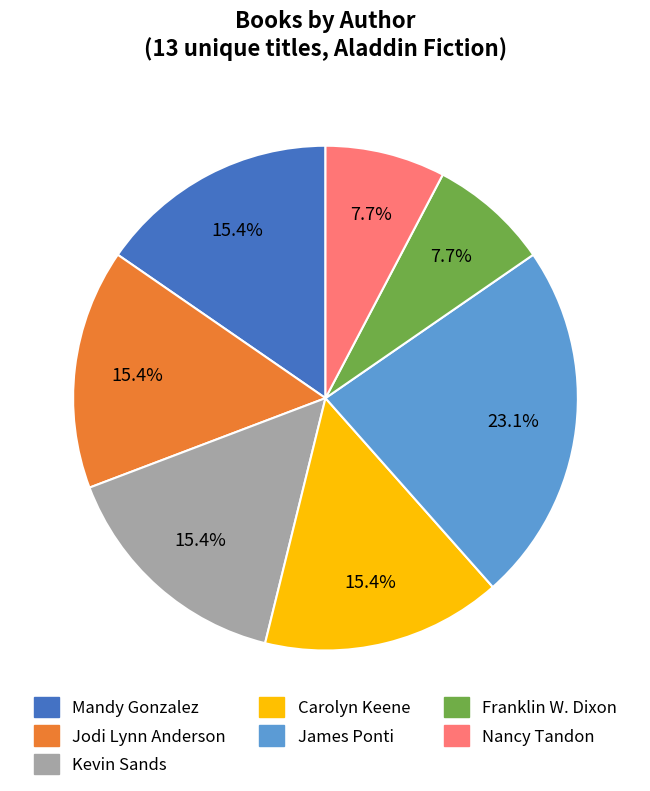

Between Carolyn Keene and James Ponti, which is larger?

James Ponti